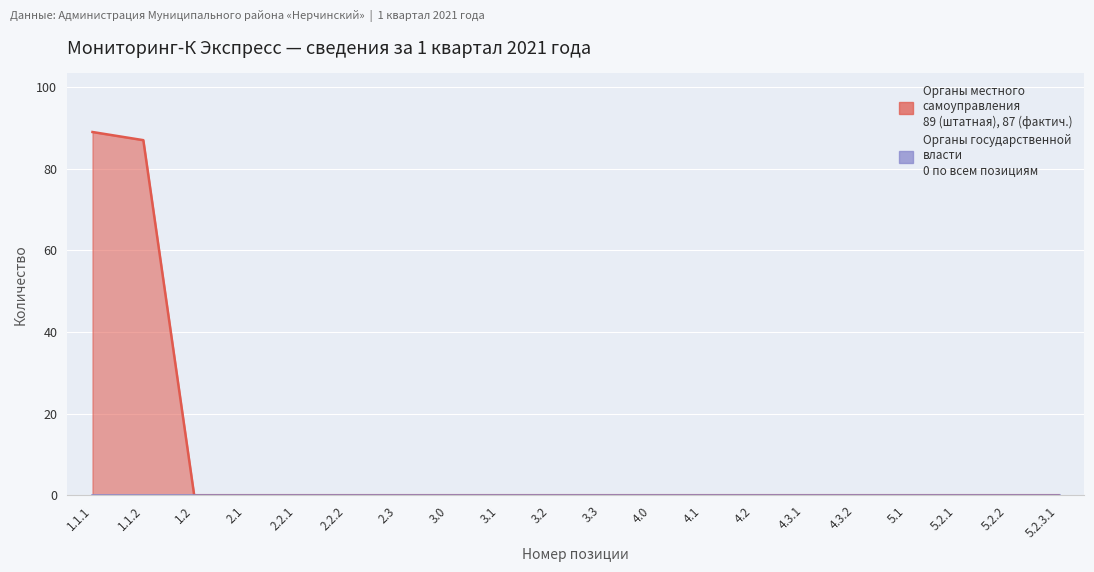

Rank the categories by value from highest to lowest.

1.1.1, 1.1.2, 1.2, 2.1, 2.2.1, 2.2.2, 2.3, 3.0, 3.1, 3.2, 3.3, 4.0, 4.1, 4.2, 4.3.1, 4.3.2, 5.1, 5.2.1, 5.2.2, 5.2.3.1